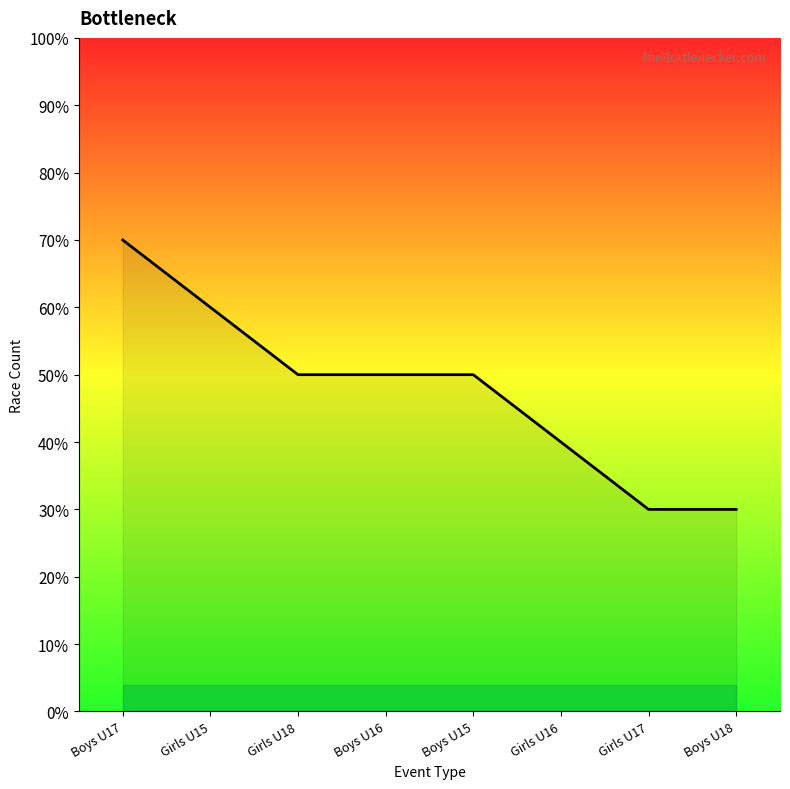

How many series are shown in this chart?

1